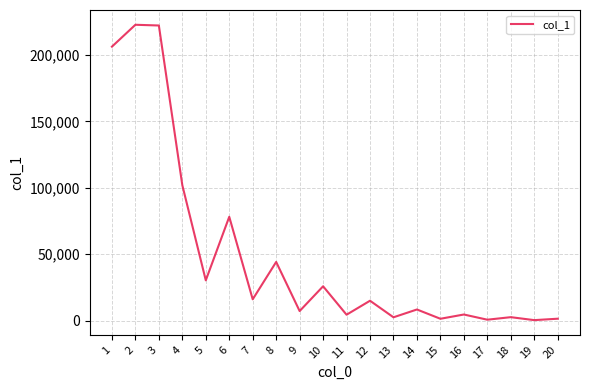

True or false: the data shows 44234 at 8.

True